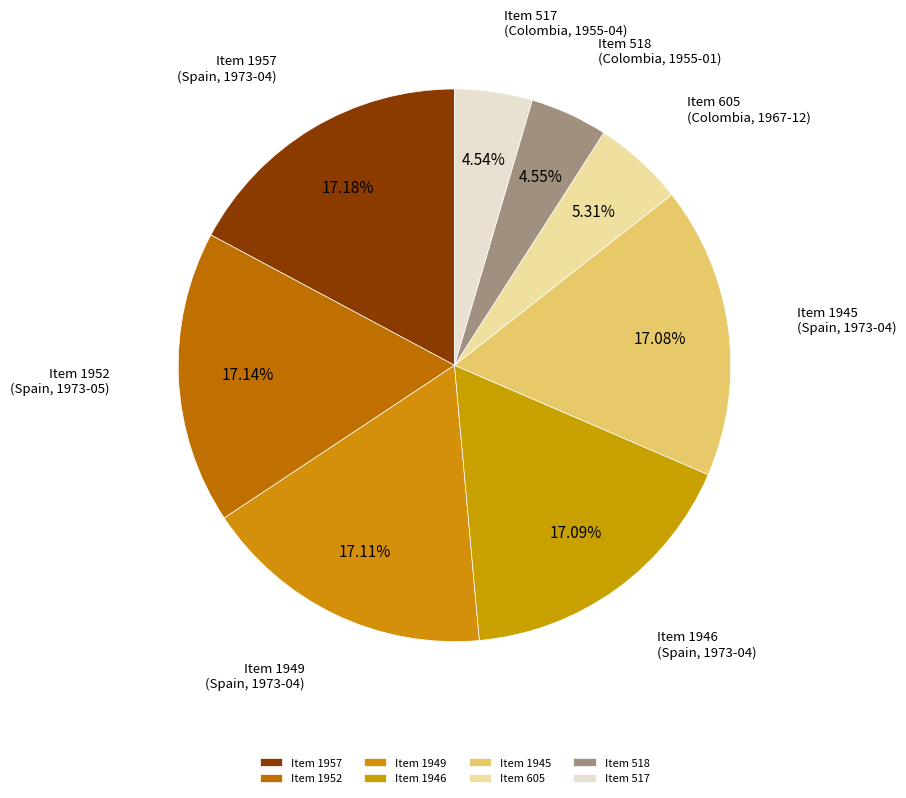

Combined, do Item 605 (Colombia, 1967-12) and Item 1946 (Spain, 1973-04) account for over 50%?

No